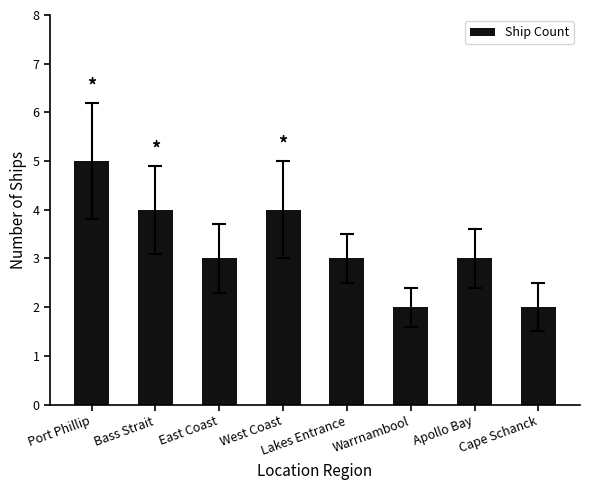

What is the value of the 8th bar from the left?

2